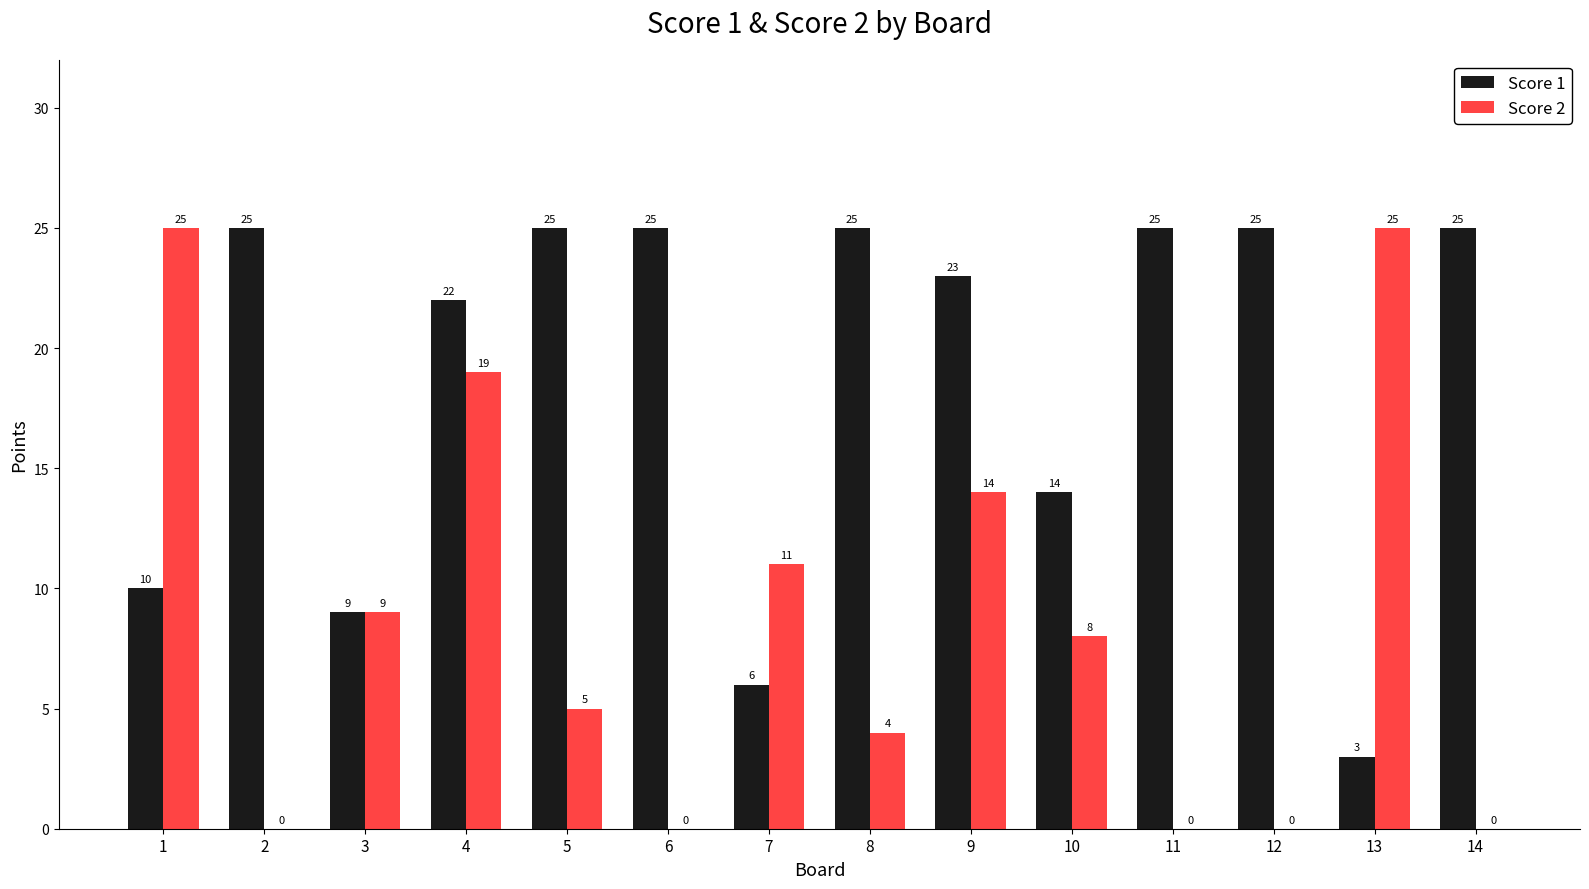

What are all the series names shown in the legend?

Score 1, Score 2